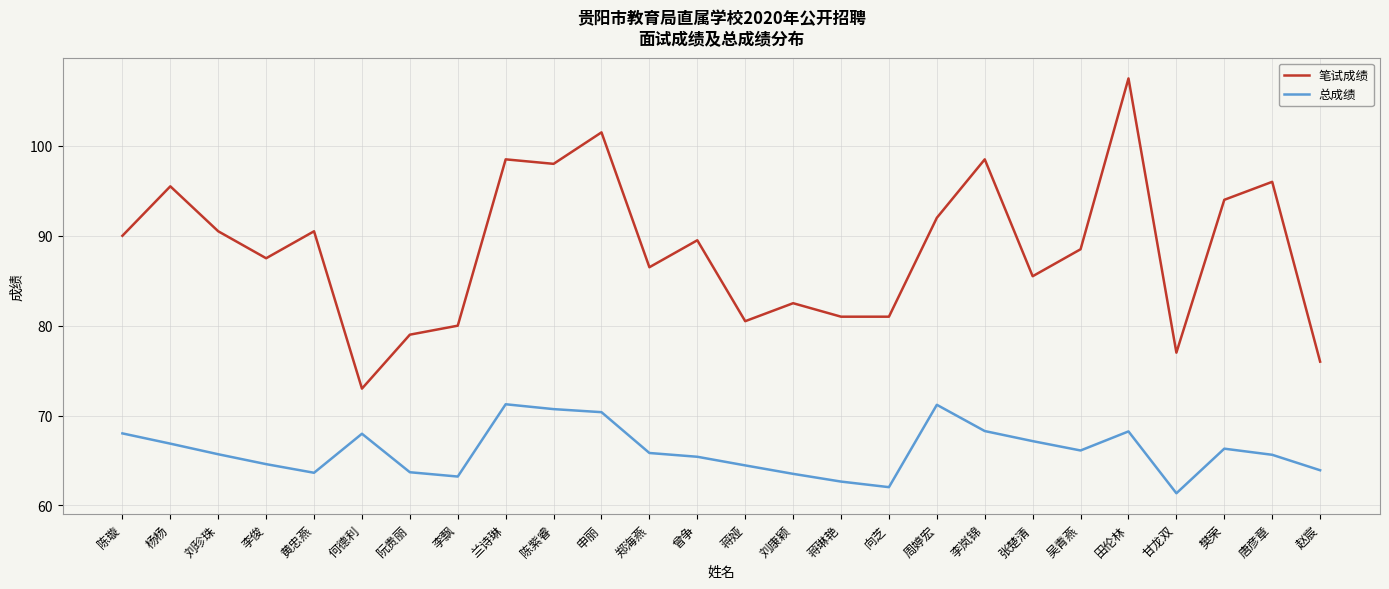

What is the total value across all series at 周婷宏?

163.2